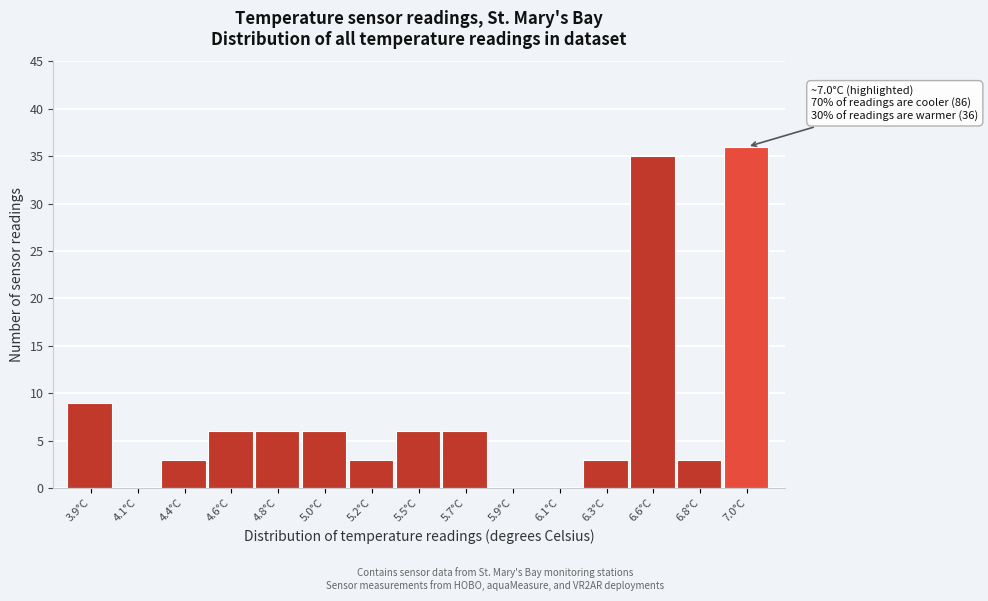

Reading right to left, list all the values displayed in this chart.

7.0°C=36	6.8°C=3	6.6°C=35	6.3°C=3	6.1°C=0	5.9°C=0	5.7°C=6	5.5°C=6	5.2°C=3	5.0°C=6	4.8°C=6	4.6°C=6	4.4°C=3	4.1°C=0	3.9°C=9